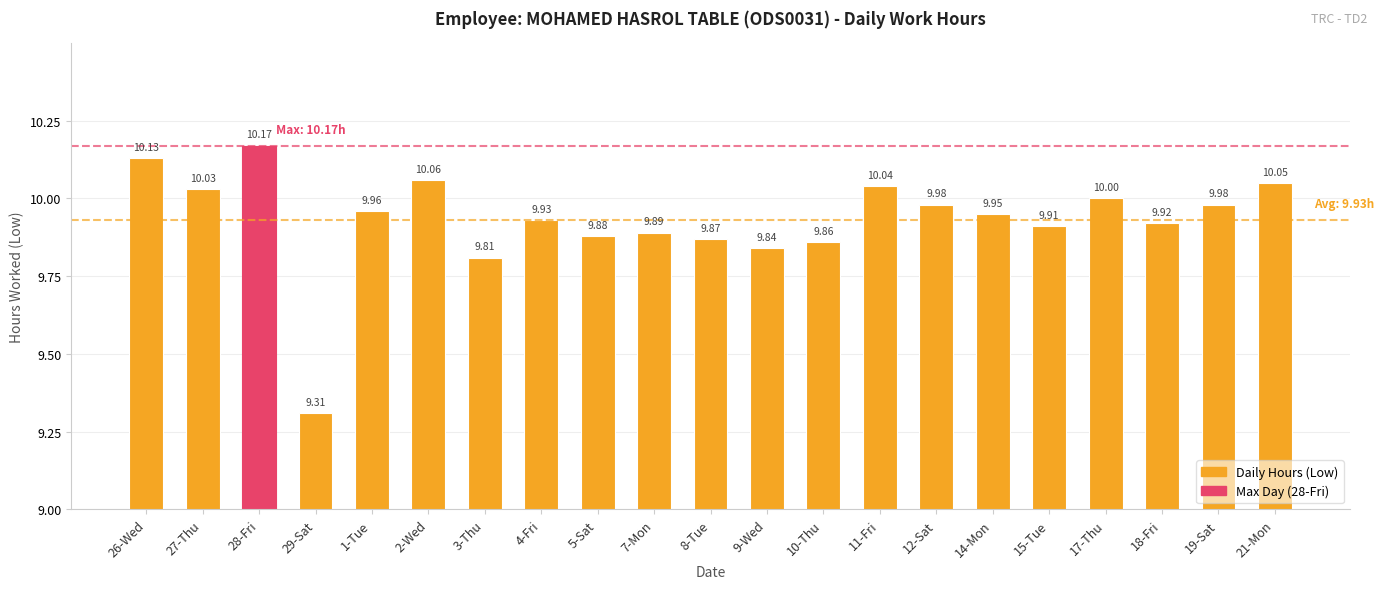

Approximately how many times larger is the value at 7-Mon compared to 28-Fri?

1.0